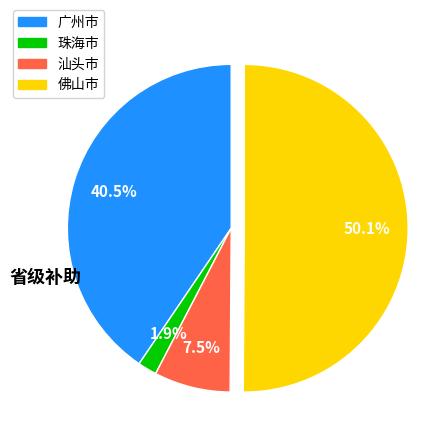

How many segments does this pie chart have?

4